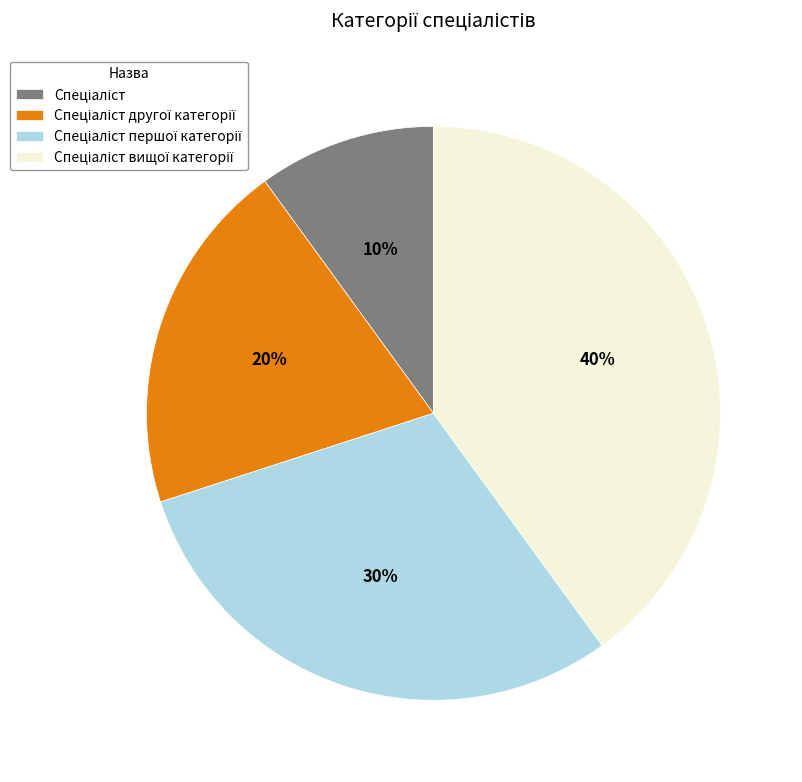

To the nearest percent, what is the difference between the largest and smallest slice percentages?

30%